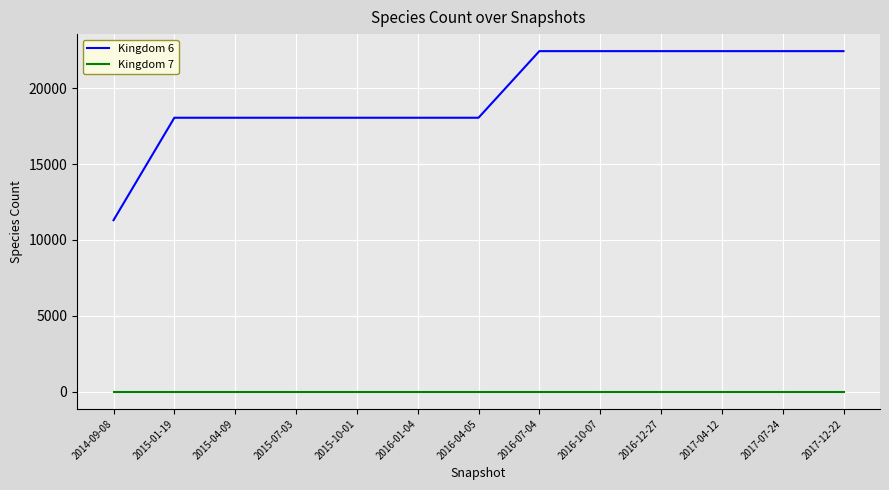

Which series has the largest total across all categories?

Kingdom 6